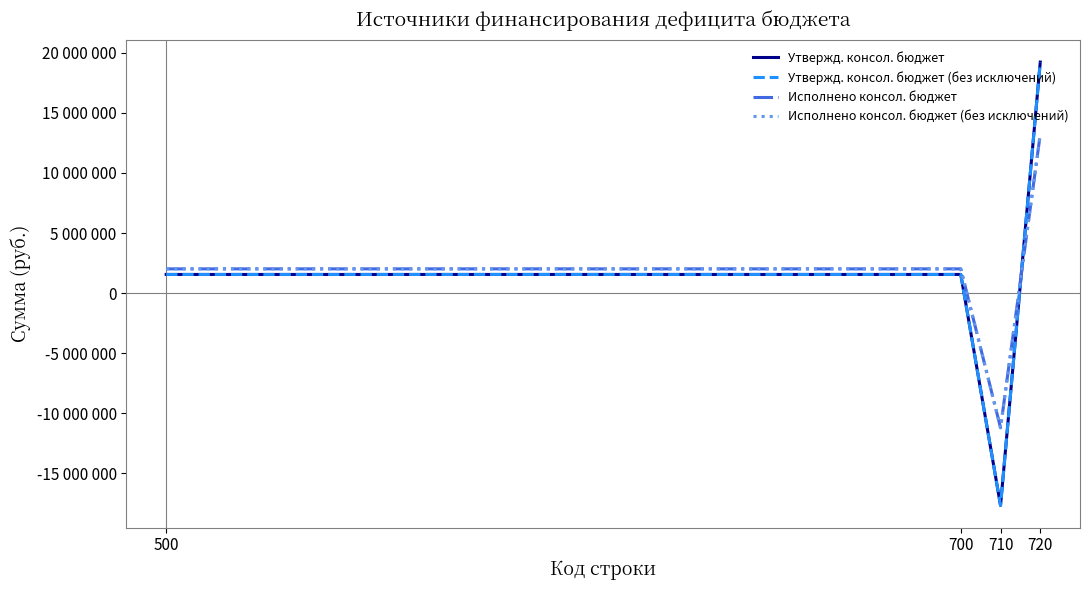

Is this an area chart (filled region under the line)?

No